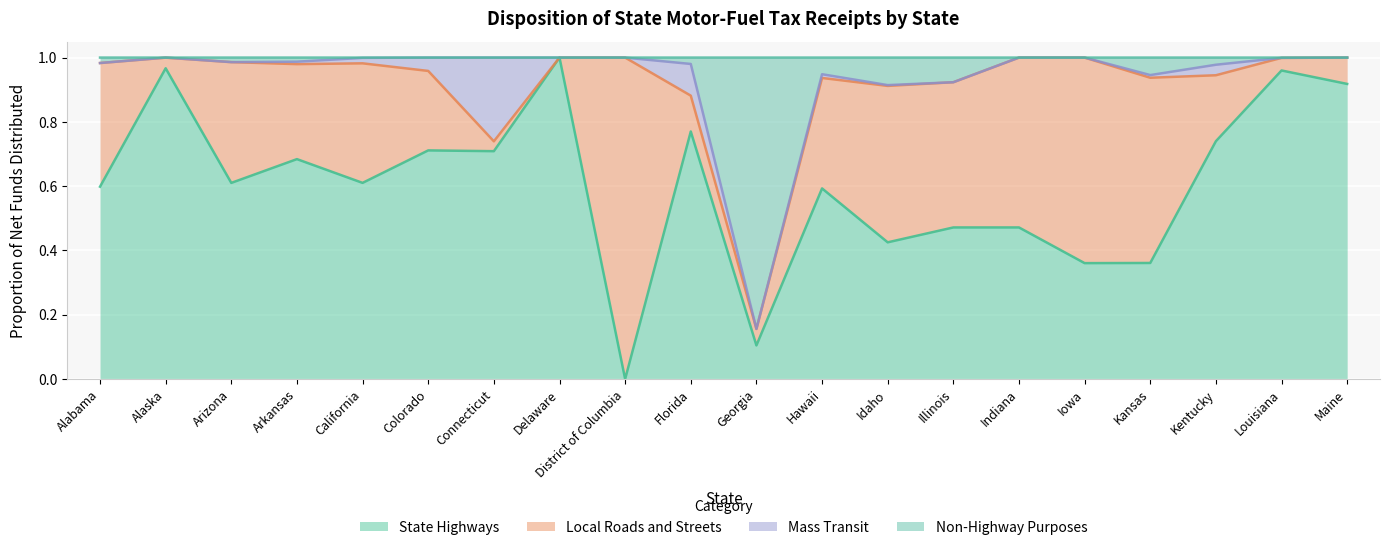

Which category has the lowest value in the State Highways series?

District of Columbia